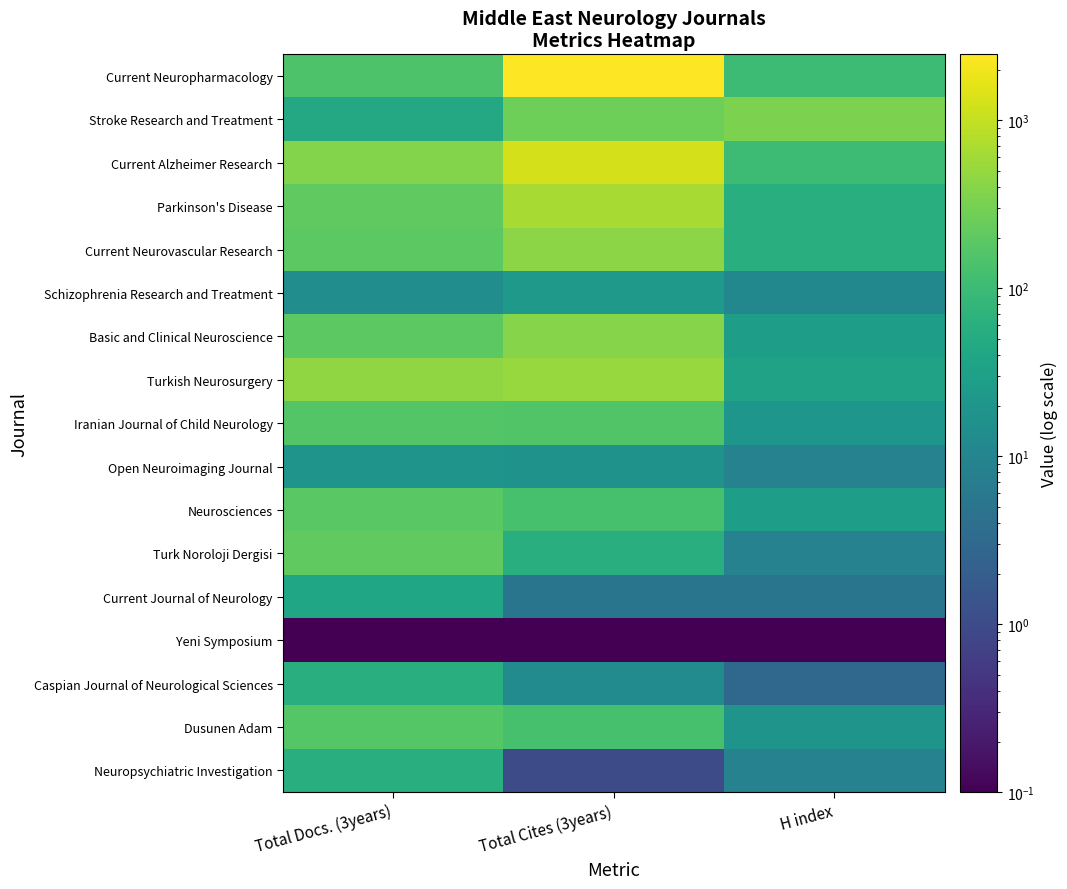

At how many categories does at least one series exceed 2226?

1